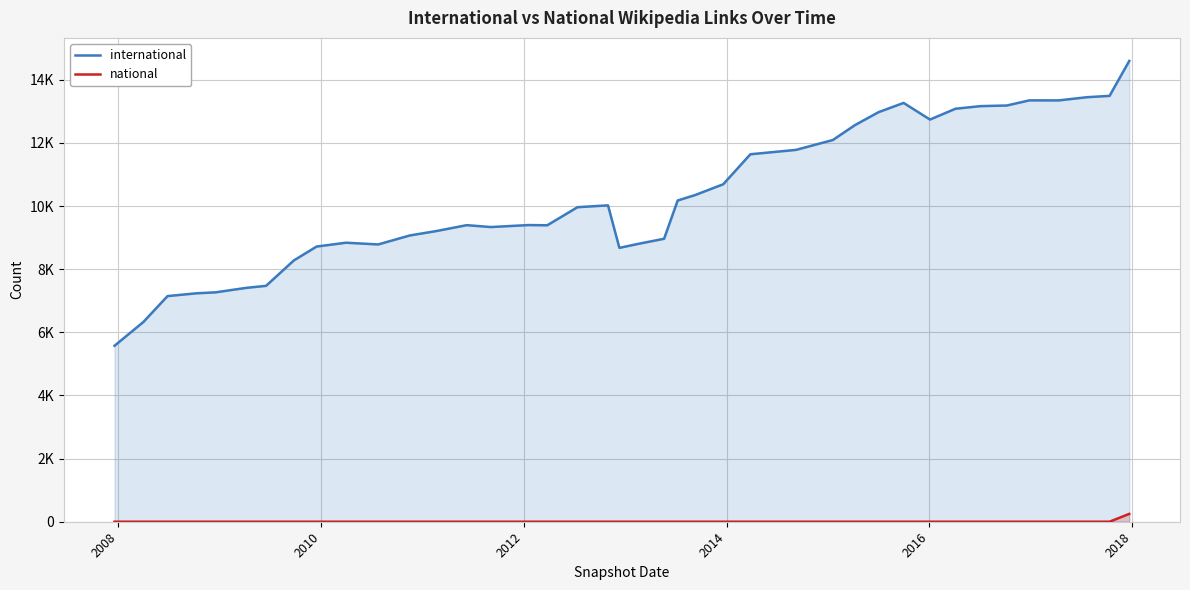

What are all the series names shown in the legend?

international, national